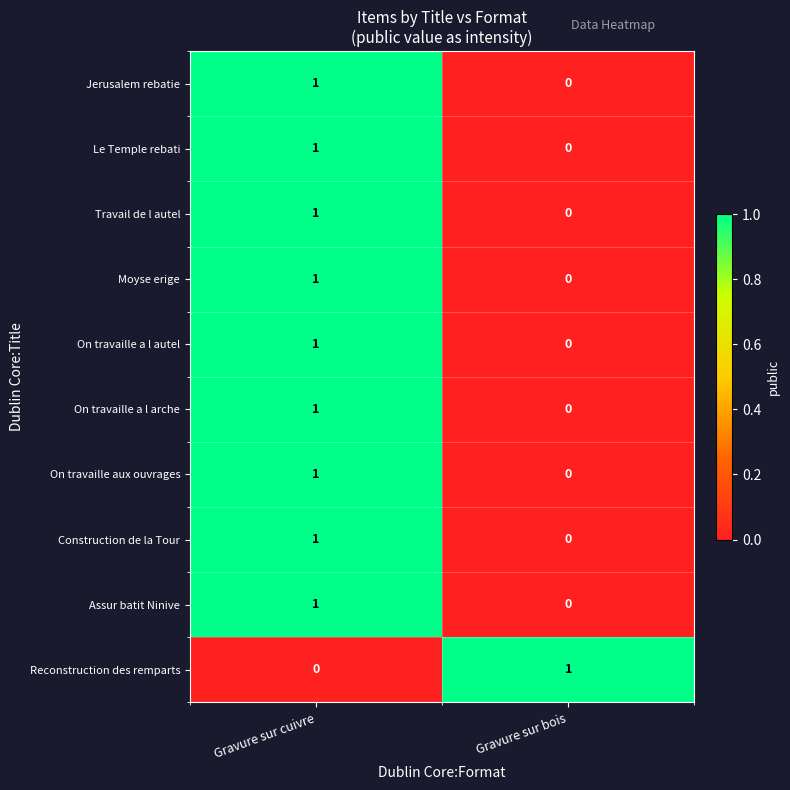

Is it true that On travaille a l arche equals 0 at Gravure sur bois?

True